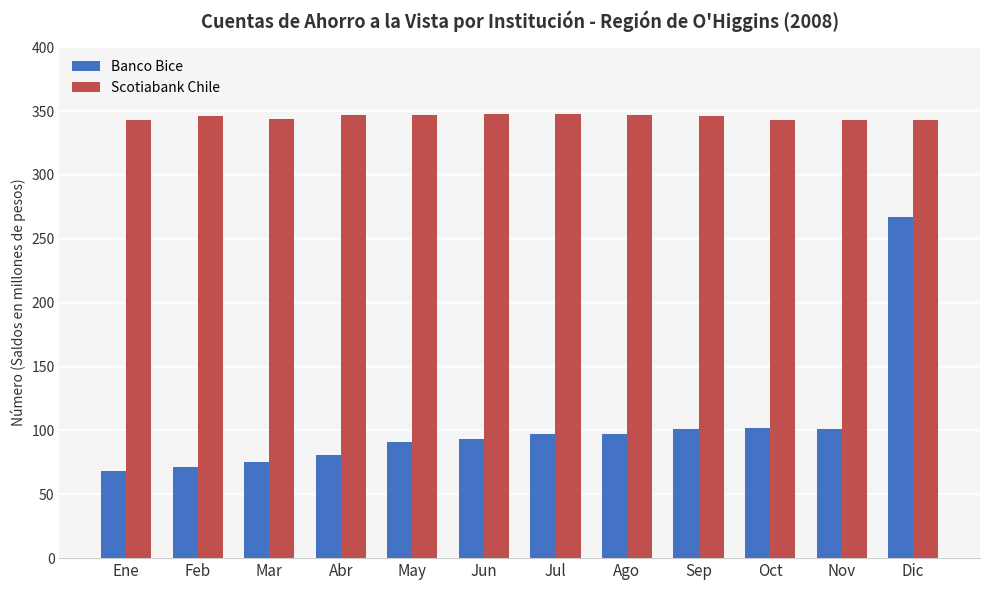

Which series changed the most between May and Dic?

Banco Bice